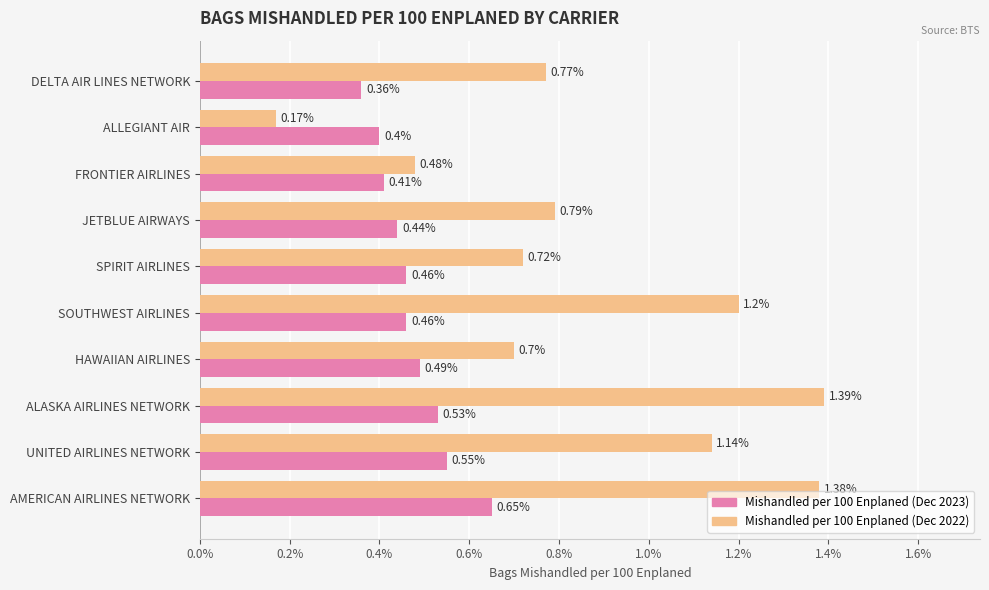

List the series in order of their peak value, highest first.

Mishandled per 100 Enplaned (Dec 2022), Mishandled per 100 Enplaned (Dec 2023)